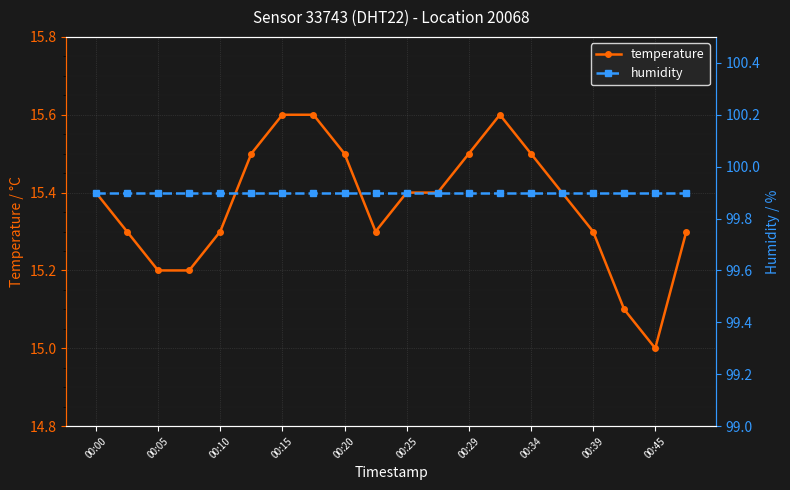

The value of temperature at 00:20 is 8.7. True or false?

False